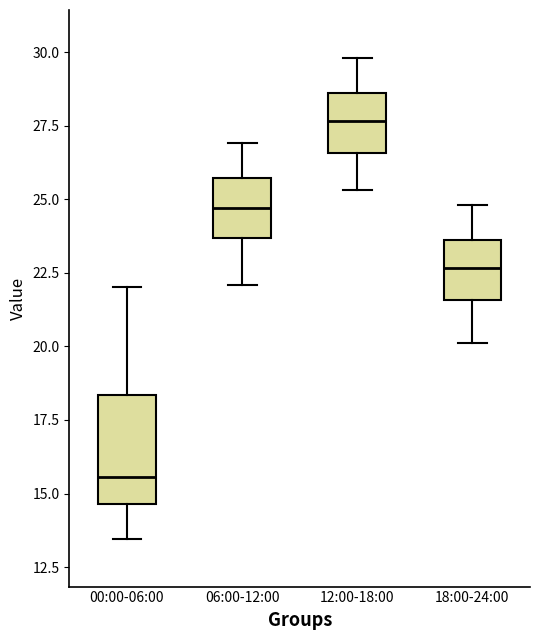

Which box's median line is the highest?

12:00-18:00